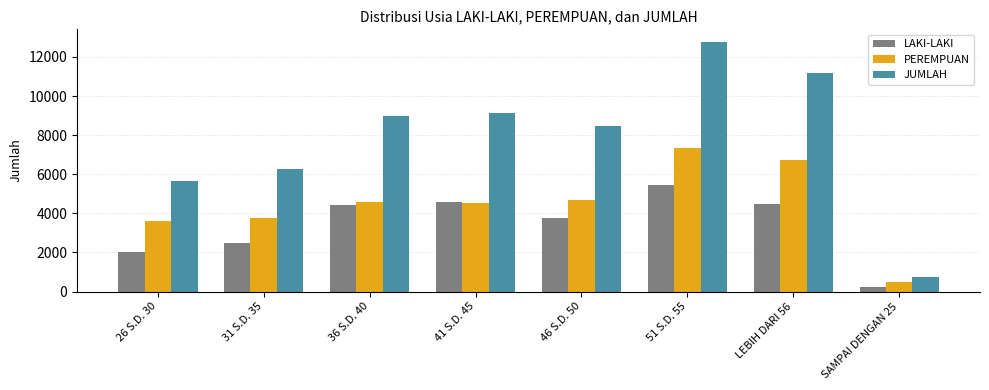

What is the label of the 2nd bar from the right?

LEBIH DARI 56